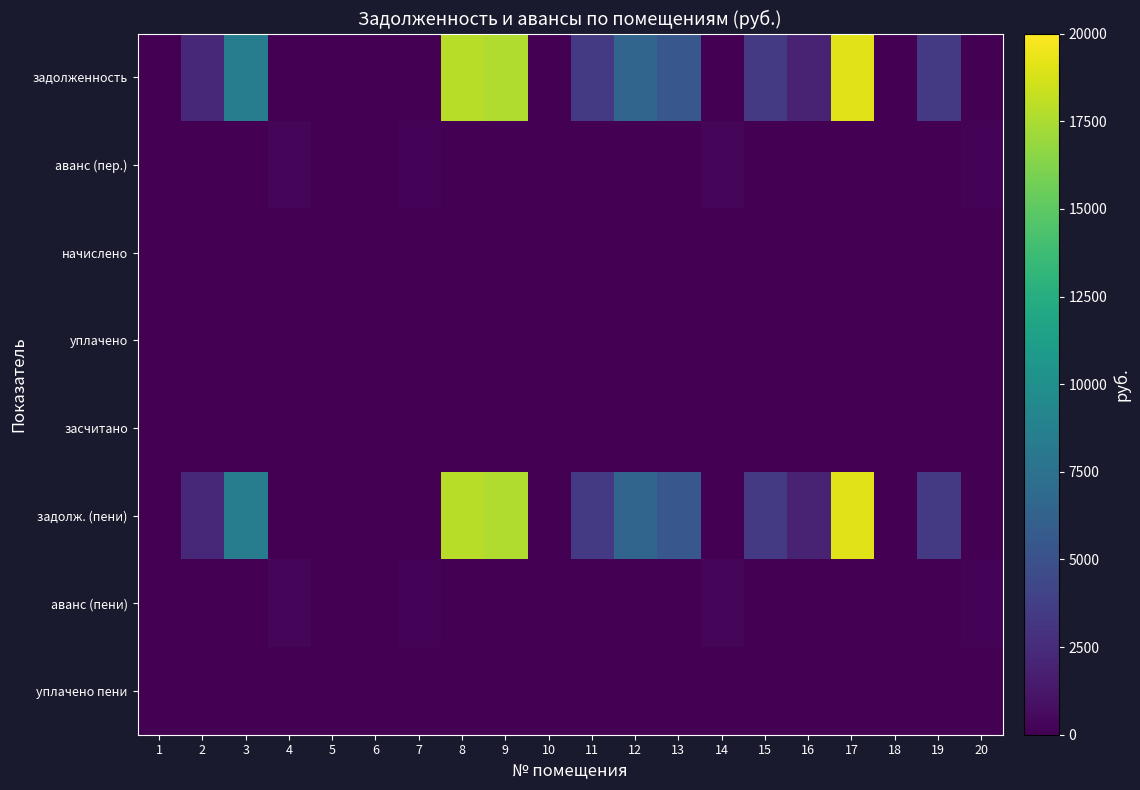

How many categories are shown in the chart?

20